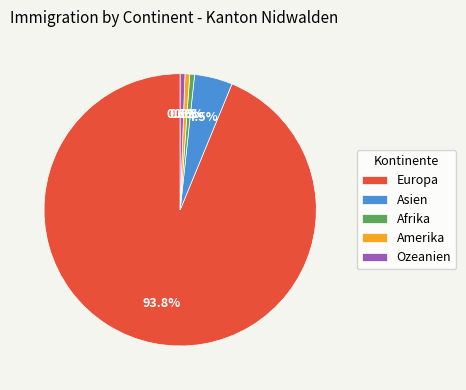

To the nearest percent, what percentage of the pie is Afrika?

1%